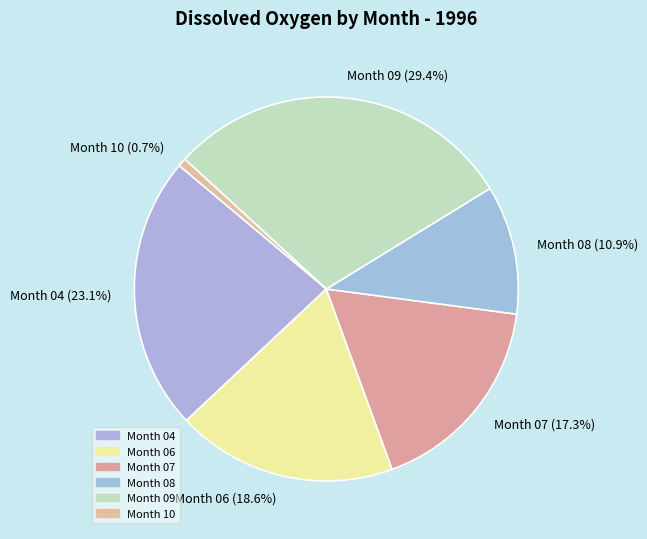

Approximately how many times larger is the value at Month 09 compared to Month 04?

1.3